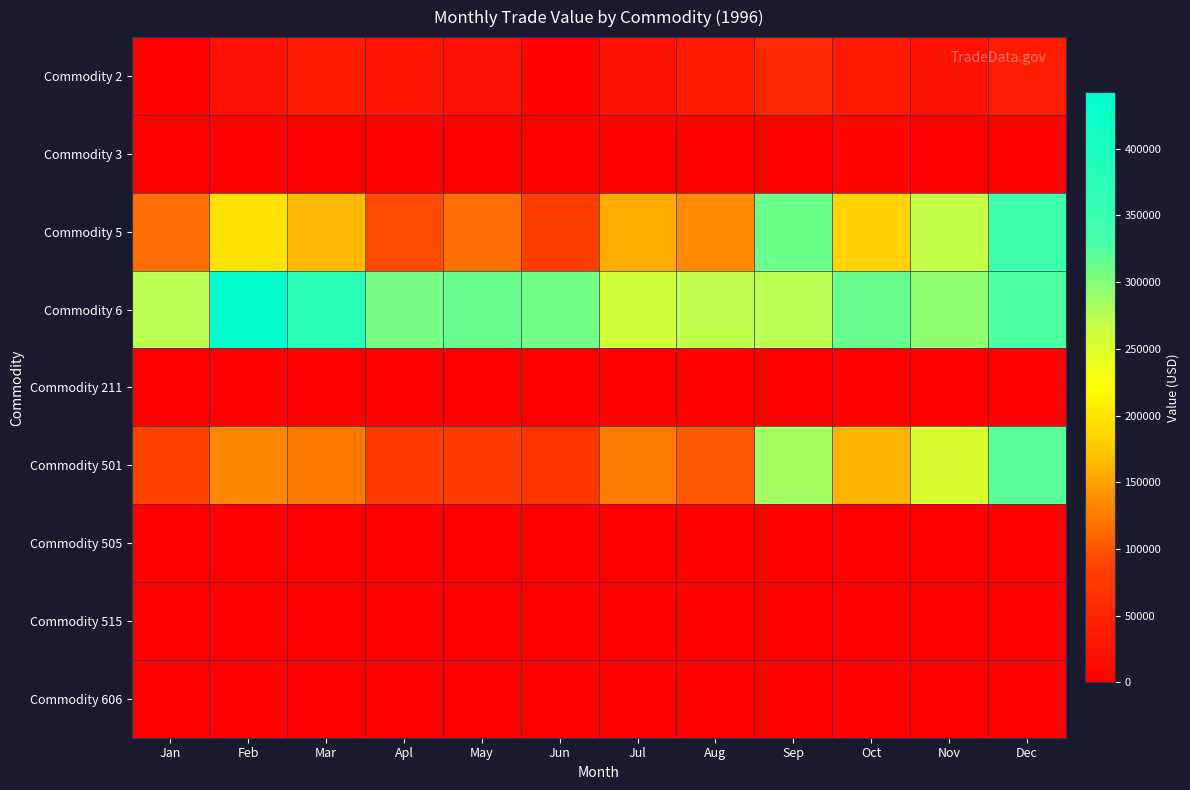

Which category has the lowest value across all series?

Jan